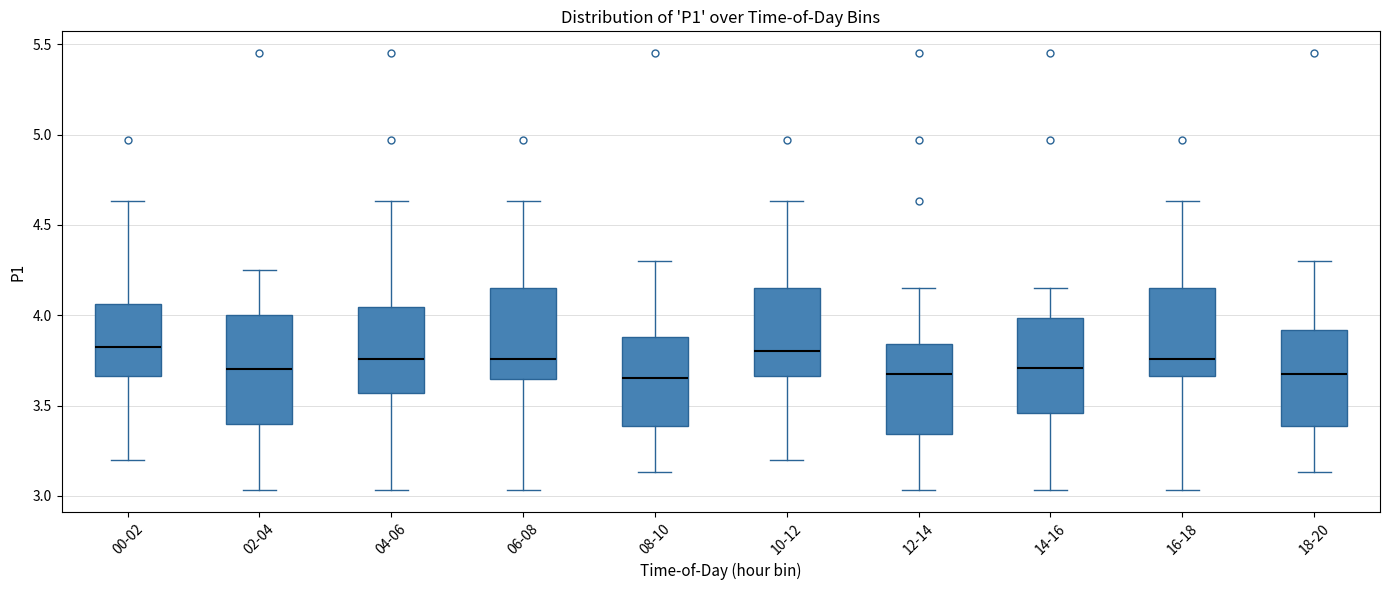

Reading left to right, transcribe this box plot: for each box, give where its median line is, the range the box spans, and where its two whiskers end, as read against the y-axis. The values are not printed on the chart, so give them approximately, as read against the axis.

00-02: median 3.85, box 3.65 to 4.05, whiskers 3.20 to 4.65
02-04: median 3.70, box 3.40 to 4.00, whiskers 3.05 to 4.25
04-06: median 3.75, box 3.55 to 4.05, whiskers 3.05 to 4.65
06-08: median 3.75, box 3.65 to 4.15, whiskers 3.05 to 4.65
08-10: median 3.65, box 3.40 to 3.90, whiskers 3.15 to 4.30
10-12: median 3.80, box 3.65 to 4.15, whiskers 3.20 to 4.65
12-14: median 3.70, box 3.35 to 3.85, whiskers 3.05 to 4.15
14-16: median 3.70, box 3.45 to 4.00, whiskers 3.05 to 4.15
16-18: median 3.75, box 3.65 to 4.15, whiskers 3.05 to 4.65
18-20: median 3.70, box 3.40 to 3.90, whiskers 3.15 to 4.30